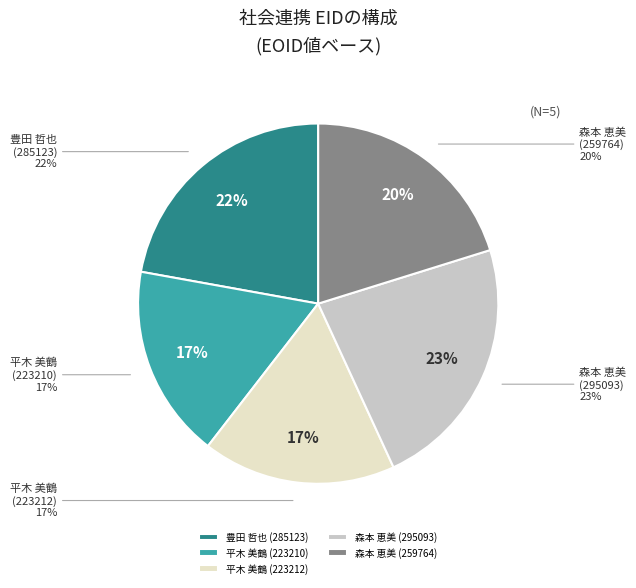

What percentage is NOT represented by 森本 恵美 (295093)?

77.1%